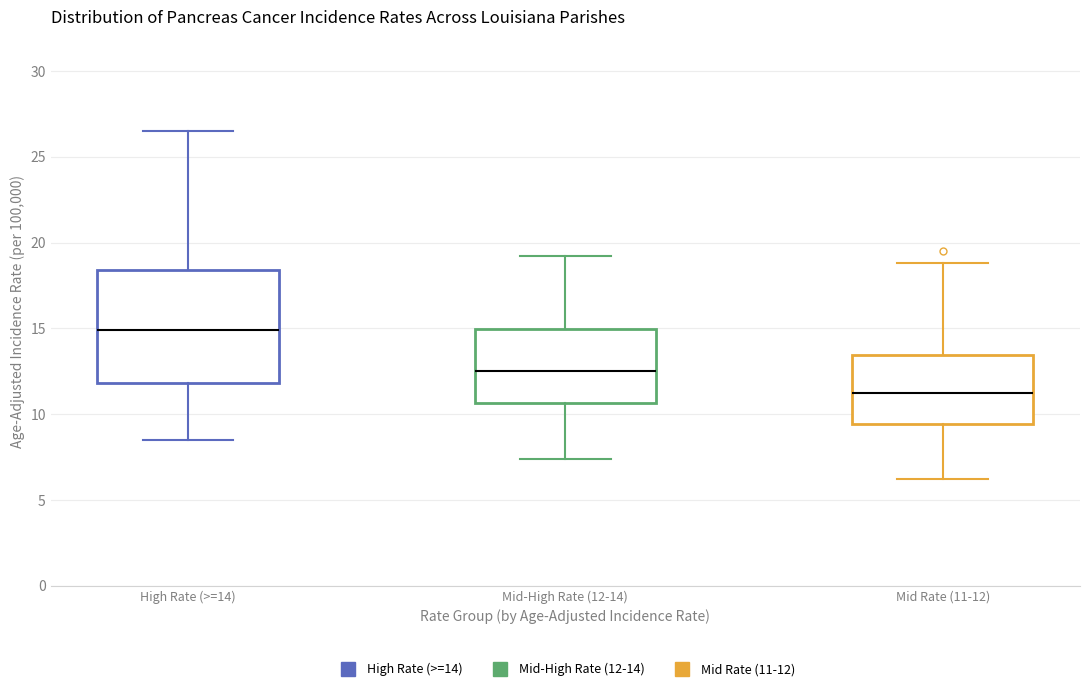

Which box has the highest median line?

High Rate (>=14)